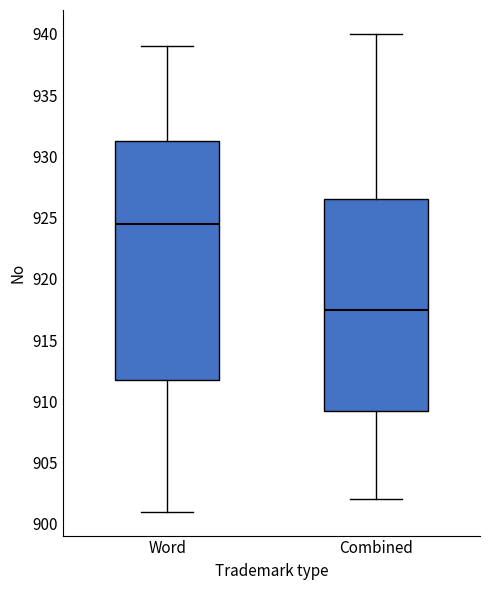

Reading left to right, read every box against the y-axis: the position of its median line, the range the box covers, and the ends of its whiskers. The values are not printed on the chart, so give them approximately, as read against the axis.

Word: median 924.5, box 912.0 to 931.5, whiskers 901.0 to 939.0
Combined: median 917.5, box 909.5 to 926.5, whiskers 902.0 to 940.0